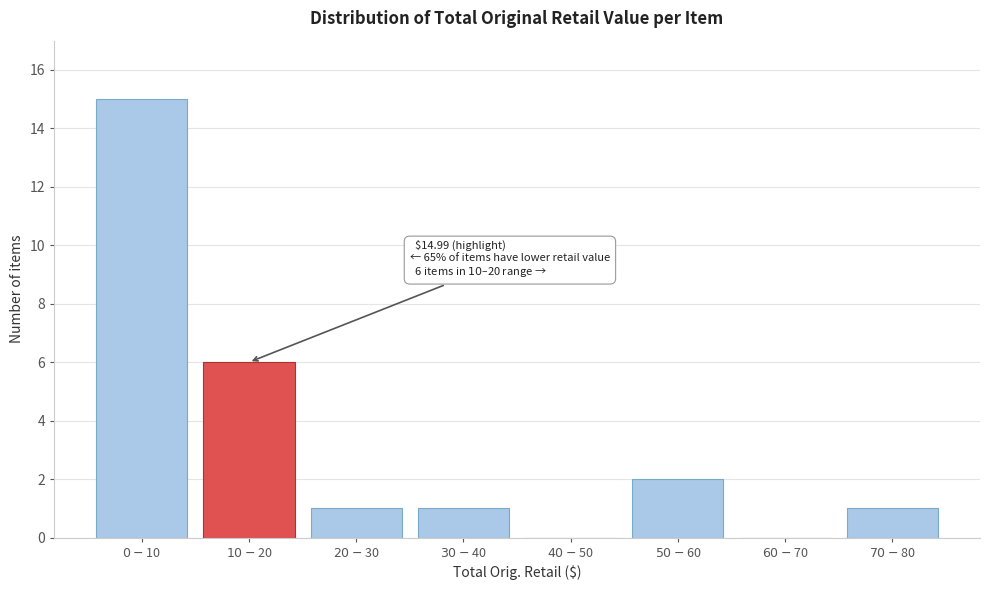

What is the greatest value displayed?

15